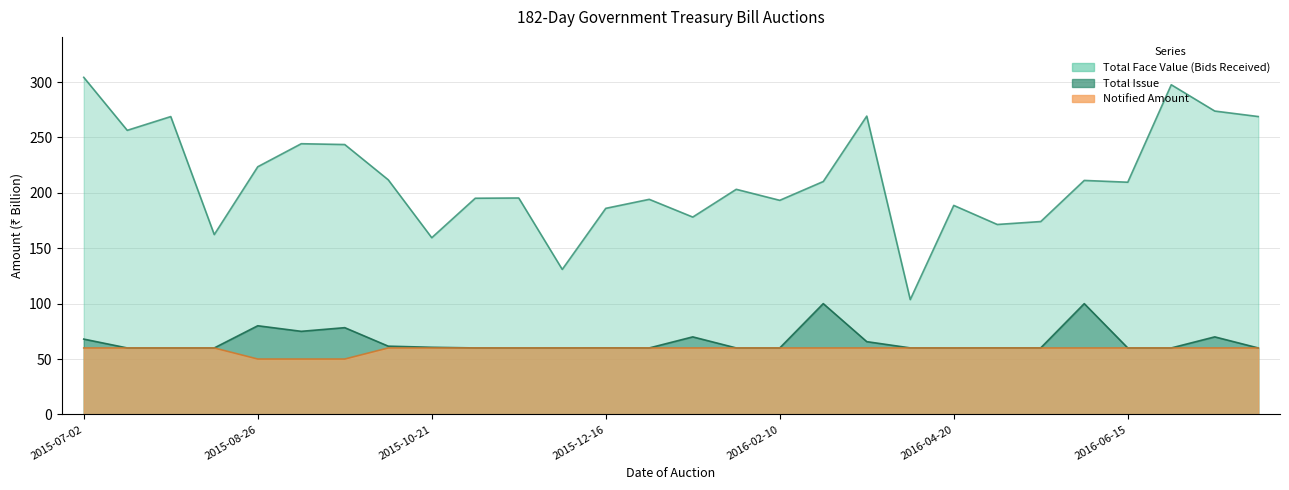

At which label does Total Issue reach its peak?

2016-03-09